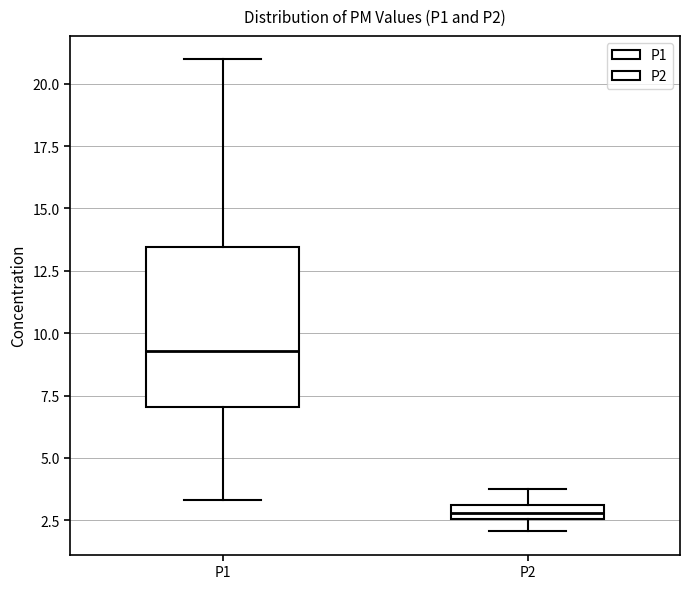

Comparing the boxes themselves (not the whiskers), which one is the tallest?

P1